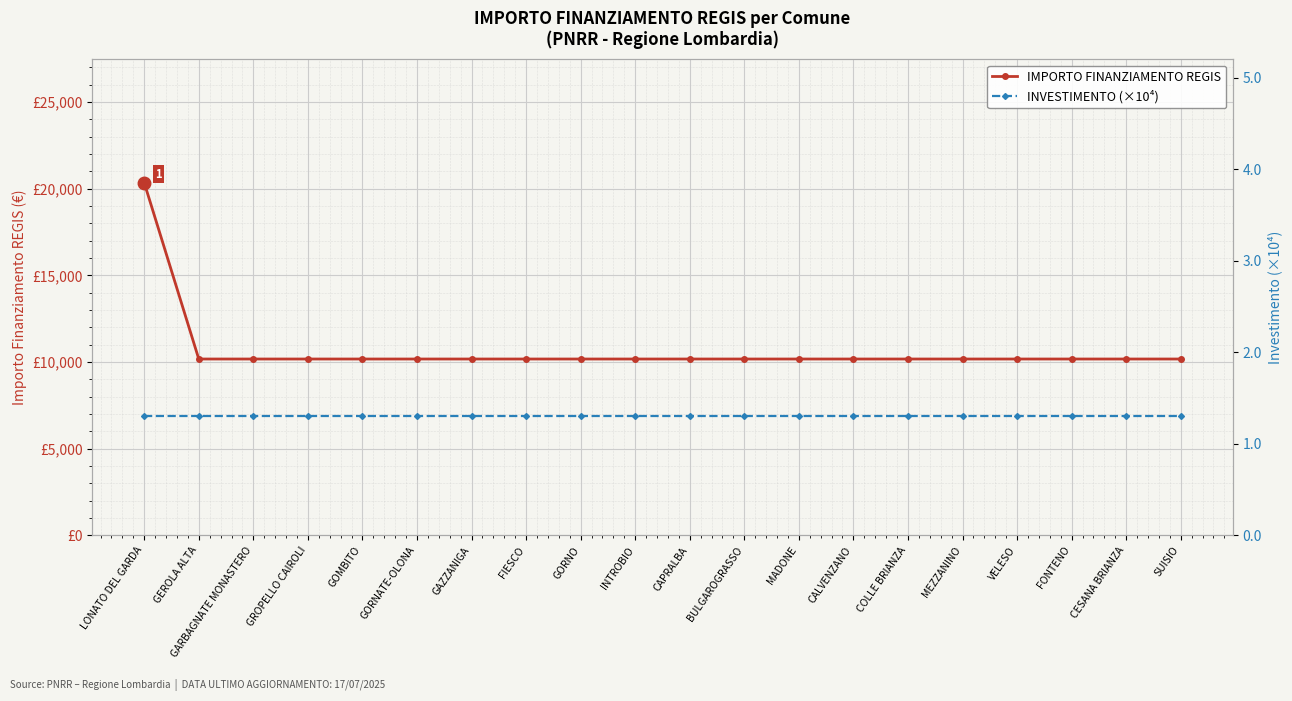

Is this an area chart (filled region under the line)?

No